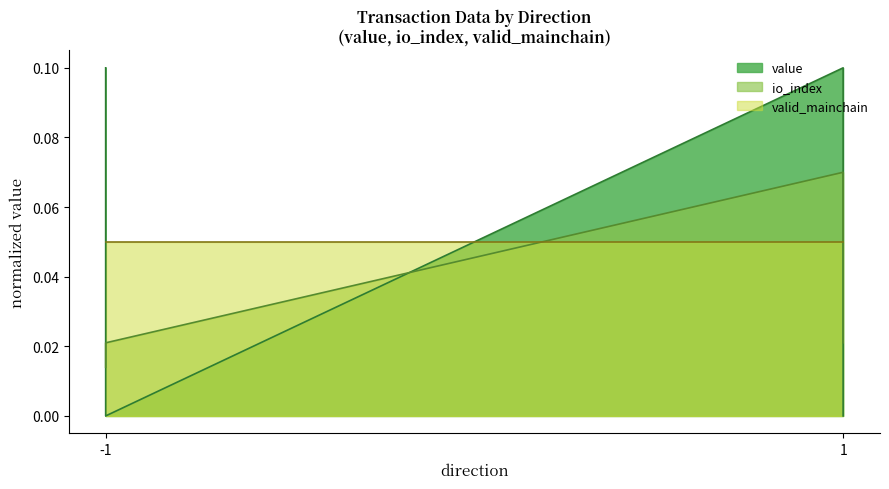

Where is value nearest to the value 0?

-1